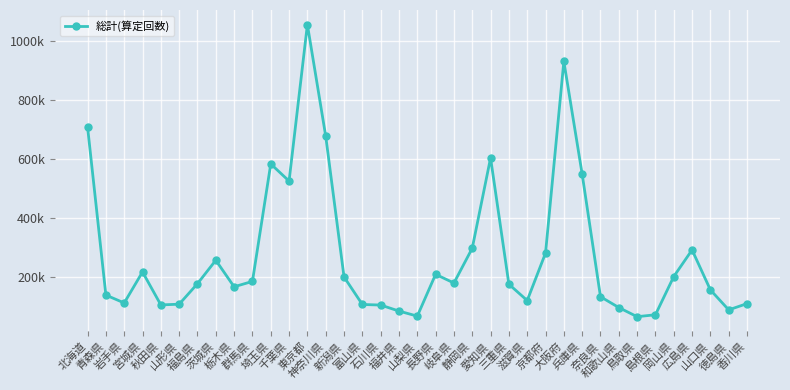

At which label does the data first exceed 176603?

北海道